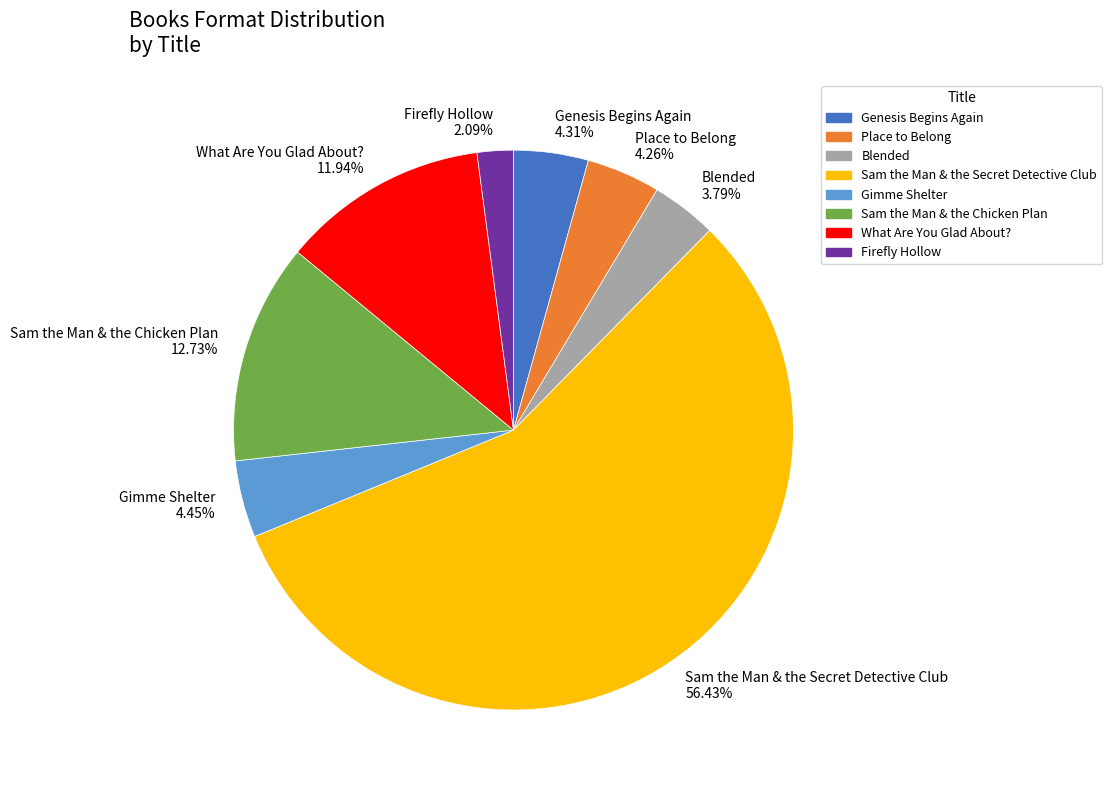

Is Sam the Man & the Secret Detective Club the majority of the pie?

Yes